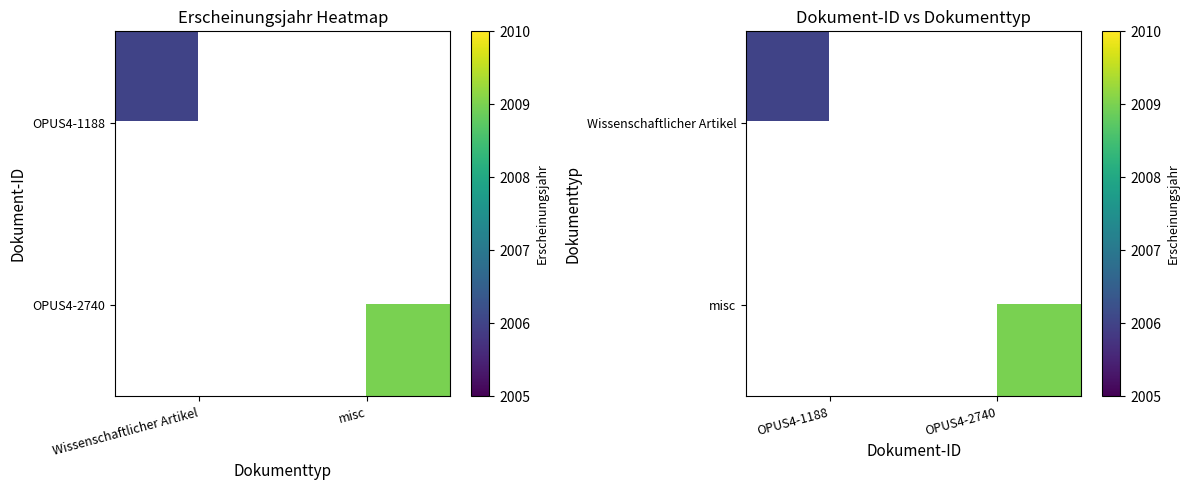

Rank the categories by misc value from highest to lowest.

OPUS4-1188, OPUS4-2740